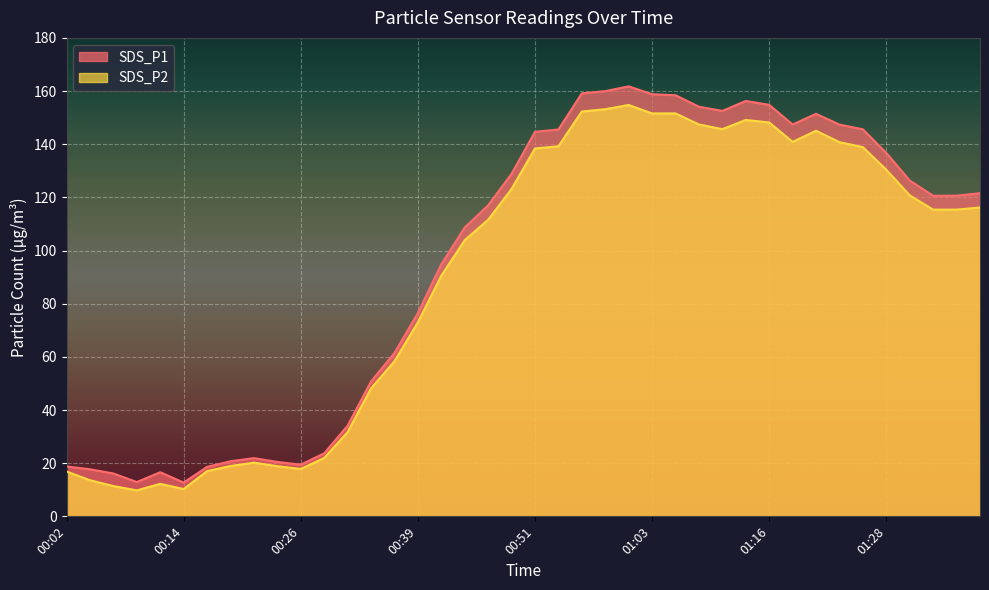

Between 00:24 and 00:58, which series saw the biggest shift?

SDS_P1